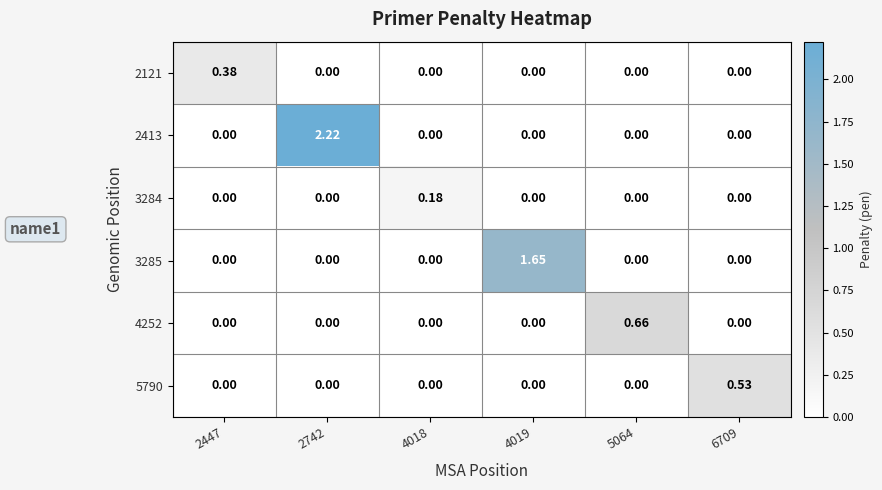

Is the value of 3285 at 6709 greater than the value of 2121 at 2447?

No